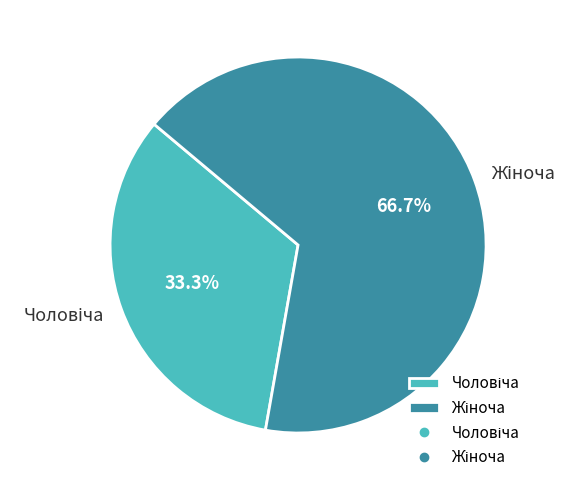

Does any single category account for the majority?

Yes